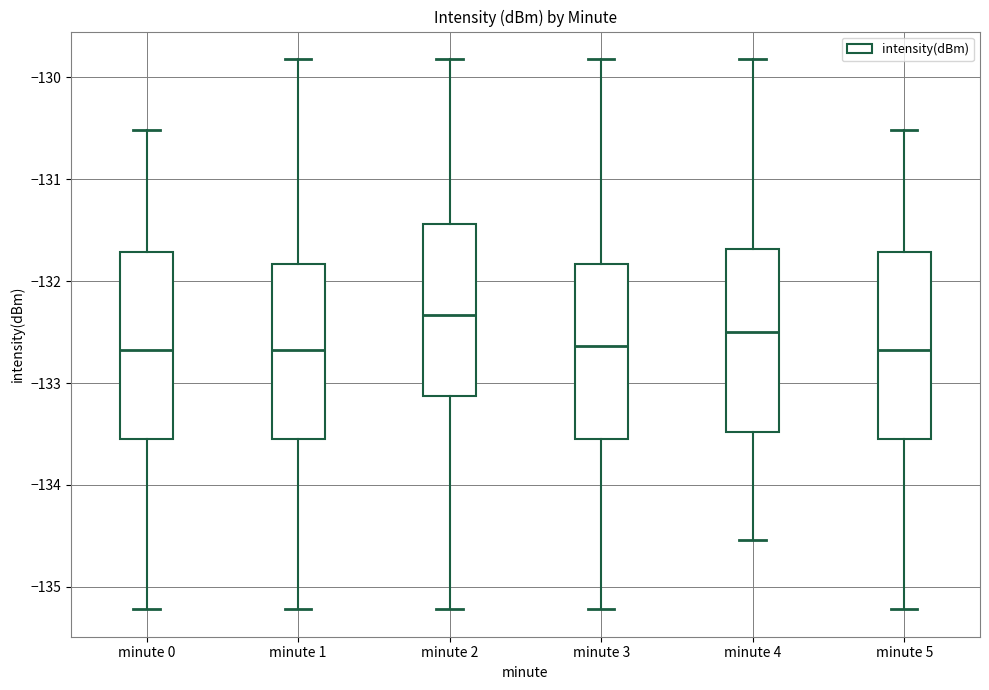

Reading left to right, transcribe this box plot: for each box, give where its median line is, the range the box spans, and where its two whiskers end, as read against the y-axis. The values are not printed on the chart, so give them approximately, as read against the axis.

minute 0: median -132.7, box -133.6 to -131.7, whiskers -135.2 to -130.5
minute 1: median -132.7, box -133.6 to -131.8, whiskers -135.2 to -129.8
minute 2: median -132.3, box -133.1 to -131.4, whiskers -135.2 to -129.8
minute 3: median -132.6, box -133.6 to -131.8, whiskers -135.2 to -129.8
minute 4: median -132.5, box -133.5 to -131.7, whiskers -134.5 to -129.8
minute 5: median -132.7, box -133.6 to -131.7, whiskers -135.2 to -130.5